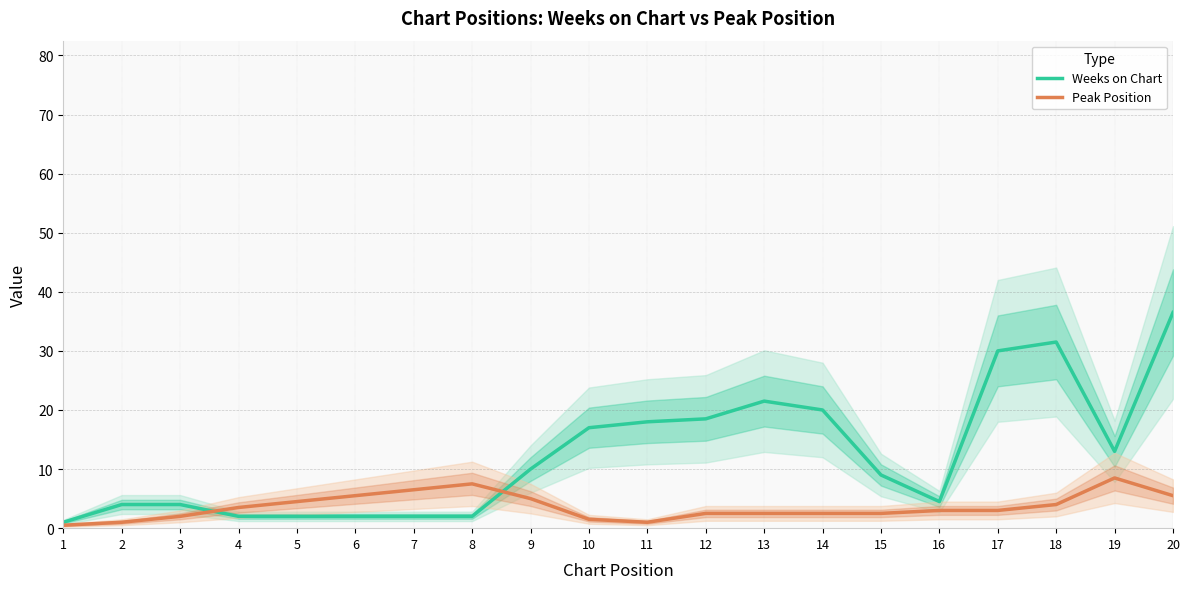

Between which two adjacent categories do Weeks on Chart and Peak Position first intersect?

3 and 4